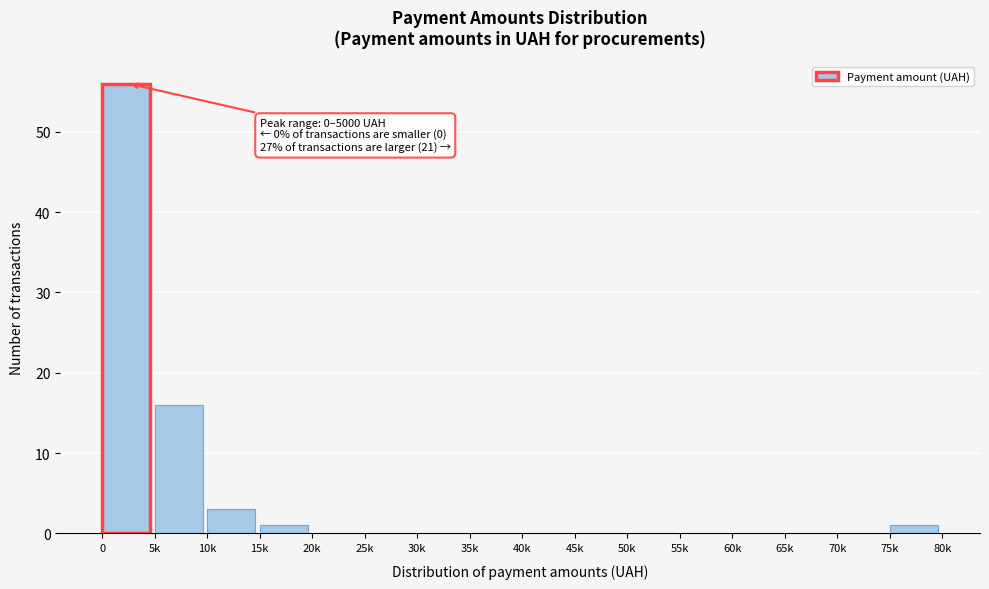

What is the sum of all values?

77